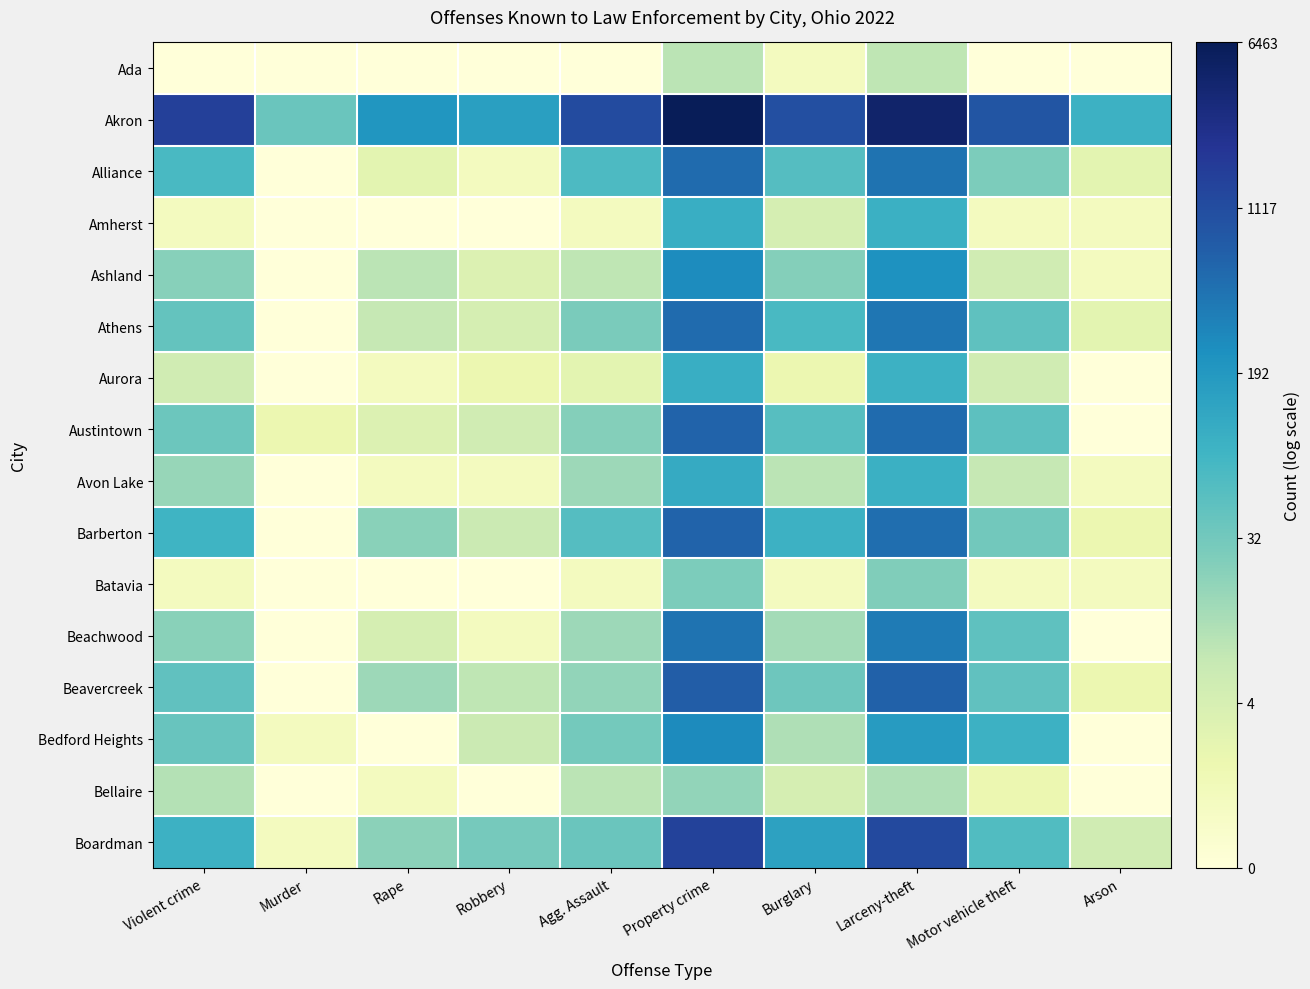

Reading right to left, transcribe all the data shown in this chart.

Ada: Arson=0.0	Motor vehicle theft=0.0	Larceny-theft=2.3	Burglary=0.7	Property crime=2.4	Agg. Assault=0.0	Robbery=0.0	Rape=0.0	Murder=0.0	Violent crime=0.0
Akron: Arson=4.5	Motor vehicle theft=6.8	Larceny-theft=8.4	Burglary=6.9	Property crime=8.8	Agg. Assault=7.0	Robbery=5.1	Rape=5.3	Murder=3.7	Violent crime=7.3
Alliance: Arson=1.4	Motor vehicle theft=3.3	Larceny-theft=6.1	Burglary=4.0	Property crime=6.3	Agg. Assault=4.2	Robbery=0.7	Rape=1.4	Murder=0.0	Violent crime=4.2
Amherst: Arson=0.7	Motor vehicle theft=0.7	Larceny-theft=4.5	Burglary=1.8	Property crime=4.6	Agg. Assault=0.7	Robbery=0.0	Rape=0.0	Murder=0.0	Violent crime=0.7
Ashland: Arson=0.7	Motor vehicle theft=1.9	Larceny-theft=5.4	Burglary=3.2	Property crime=5.6	Agg. Assault=2.3	Robbery=1.6	Rape=2.4	Murder=0.0	Violent crime=3.2
Athens: Arson=1.4	Motor vehicle theft=3.9	Larceny-theft=6.1	Burglary=4.2	Property crime=6.3	Agg. Assault=3.4	Robbery=1.8	Rape=2.2	Murder=0.0	Violent crime=3.7
Aurora: Arson=0.0	Motor vehicle theft=1.9	Larceny-theft=4.5	Burglary=1.1	Property crime=4.6	Agg. Assault=1.4	Robbery=1.1	Rape=0.7	Murder=0.0	Violent crime=1.9
Austintown: Arson=0.0	Motor vehicle theft=3.9	Larceny-theft=6.3	Burglary=4.0	Property crime=6.5	Agg. Assault=3.2	Robbery=1.9	Rape=1.6	Murder=1.1	Violent crime=3.6
Avon Lake: Arson=0.7	Motor vehicle theft=2.2	Larceny-theft=4.6	Burglary=2.4	Property crime=4.7	Agg. Assault=2.8	Robbery=0.7	Rape=0.7	Murder=0.0	Violent crime=2.9
Barberton: Arson=1.1	Motor vehicle theft=3.5	Larceny-theft=6.2	Burglary=4.5	Property crime=6.4	Agg. Assault=4.0	Robbery=2.1	Rape=3.1	Murder=0.0	Violent crime=4.5
Batavia: Arson=0.7	Motor vehicle theft=0.7	Larceny-theft=3.3	Burglary=0.7	Property crime=3.3	Agg. Assault=0.7	Robbery=0.0	Rape=0.0	Murder=0.0	Violent crime=0.7
Beachwood: Arson=0.0	Motor vehicle theft=3.9	Larceny-theft=6.0	Burglary=2.7	Property crime=6.1	Agg. Assault=2.8	Robbery=0.7	Rape=1.8	Murder=0.0	Violent crime=3.1
Beavercreek: Arson=1.1	Motor vehicle theft=3.8	Larceny-theft=6.5	Burglary=3.6	Property crime=6.6	Agg. Assault=3.0	Robbery=2.3	Rape=2.8	Murder=0.0	Violent crime=3.8
Bedford Heights: Arson=0.0	Motor vehicle theft=4.5	Larceny-theft=5.1	Burglary=2.6	Property crime=5.6	Agg. Assault=3.5	Robbery=2.1	Rape=0.0	Murder=0.7	Violent crime=3.7
Bellaire: Arson=0.0	Motor vehicle theft=1.1	Larceny-theft=2.6	Burglary=1.8	Property crime=3.0	Agg. Assault=2.4	Robbery=0.0	Rape=0.7	Murder=0.0	Violent crime=2.5
Boardman: Arson=1.9	Motor vehicle theft=4.1	Larceny-theft=7.1	Burglary=5.0	Property crime=7.3	Agg. Assault=3.7	Robbery=3.4	Rape=3.1	Murder=0.7	Violent crime=4.5